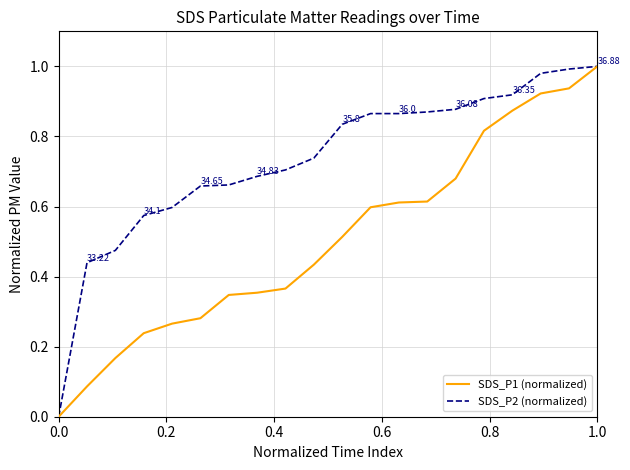

Which series has the largest total across all categories?

SDS_P2 (normalized)